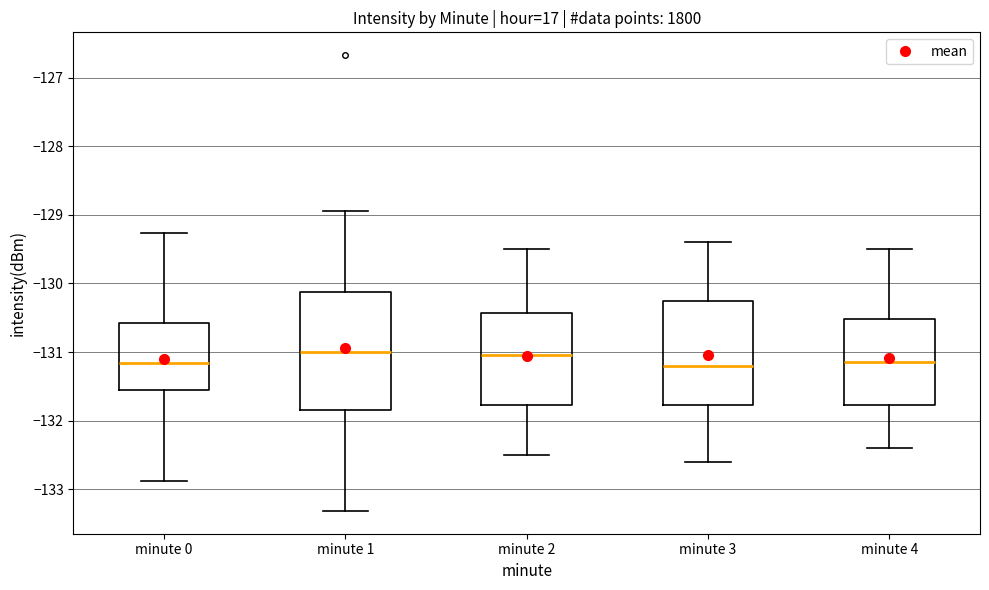

Reading left to right, transcribe this box plot: for each box, give where its median line is, the range the box spans, and where its two whiskers end, as read against the y-axis. The values are not printed on the chart, so give them approximately, as read against the axis.

minute 0: median -131.2, box -131.5 to -130.6, whiskers -132.9 to -129.3
minute 1: median -131.0, box -131.8 to -130.1, whiskers -133.3 to -128.9
minute 2: median -131.0, box -131.8 to -130.4, whiskers -132.5 to -129.5
minute 3: median -131.2, box -131.8 to -130.2, whiskers -132.6 to -129.4
minute 4: median -131.1, box -131.8 to -130.5, whiskers -132.4 to -129.5